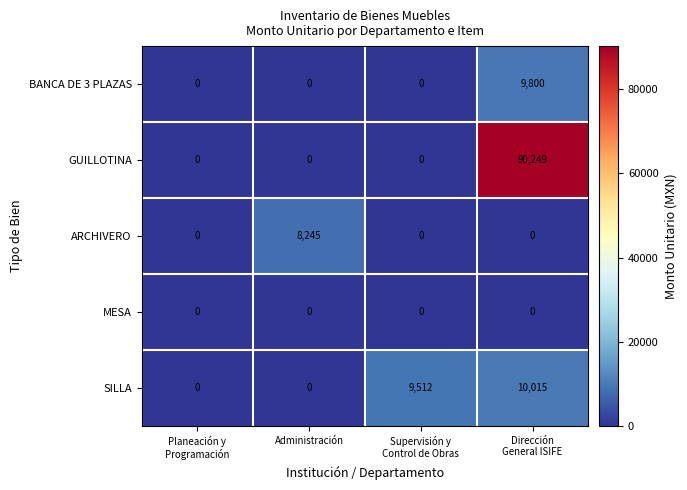

How many distinct data groups are displayed?

5